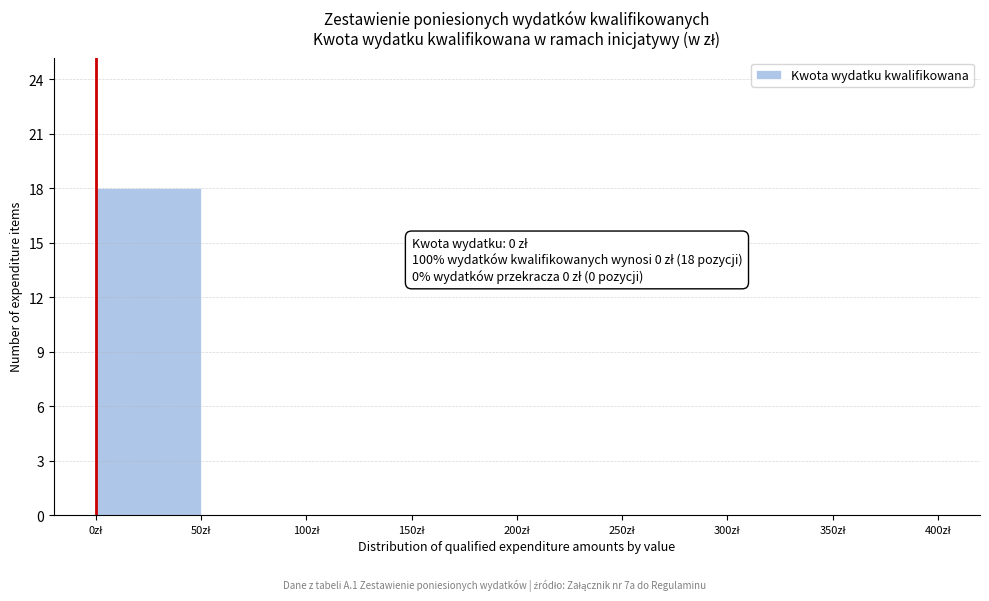

Over which range of the x-axis is the bar tallest?

0 to 50